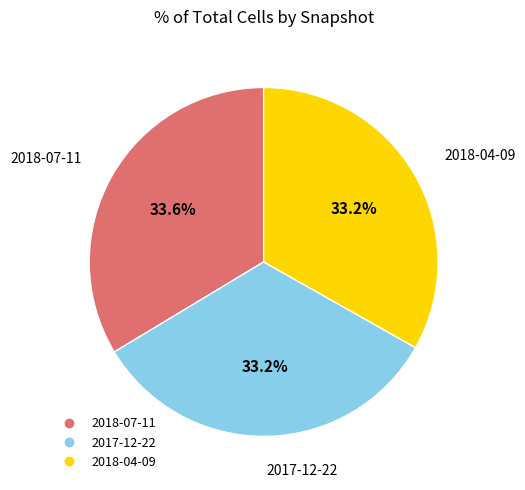

How many segments does this pie chart have?

3